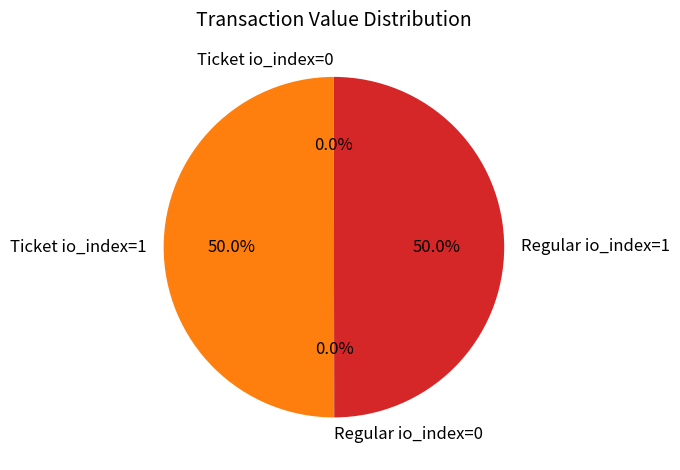

What portion of the pie excludes Ticket io_index=1?

50.0%